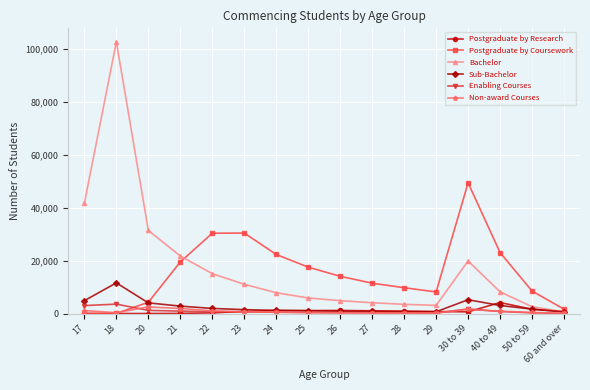

What is the greatest value displayed?

102665